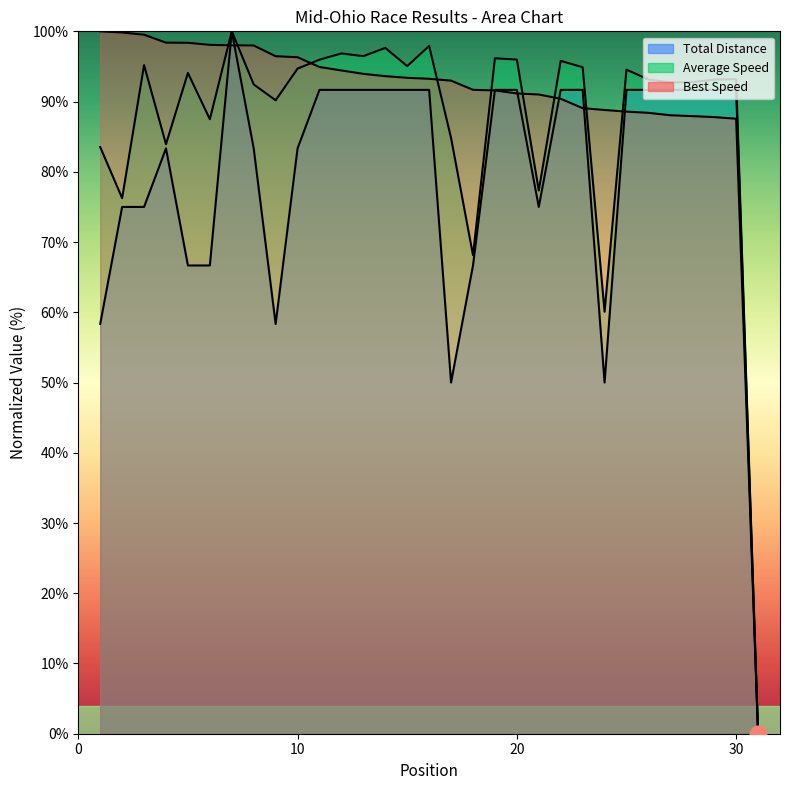

What value does the Total Distance series have at 27?

91.7